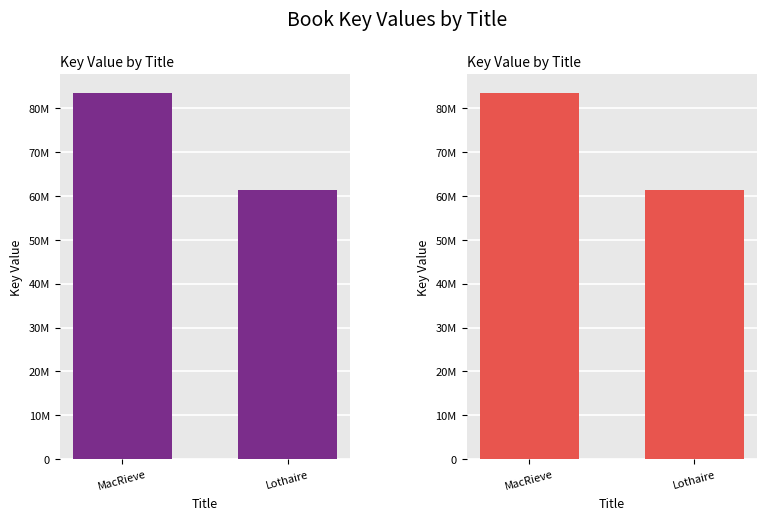

What is the label of the 2nd bar from the right?

MacRieve